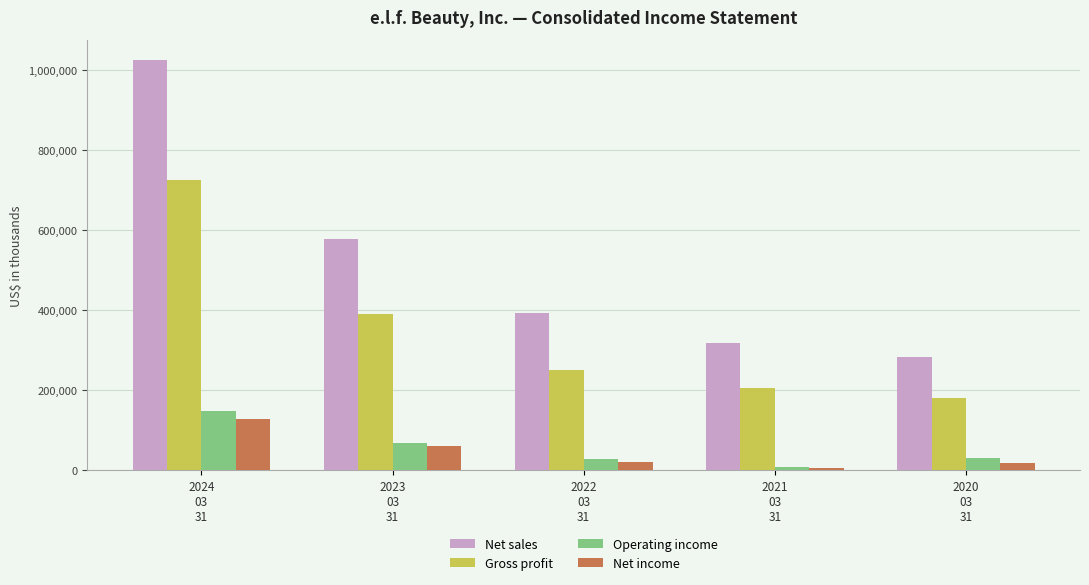

Does the chart contain any negative values?

No